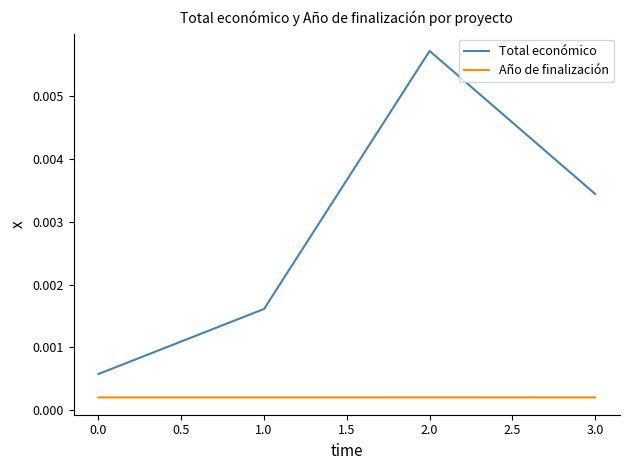

At which category does the chart reach its peak across all series?

2.0